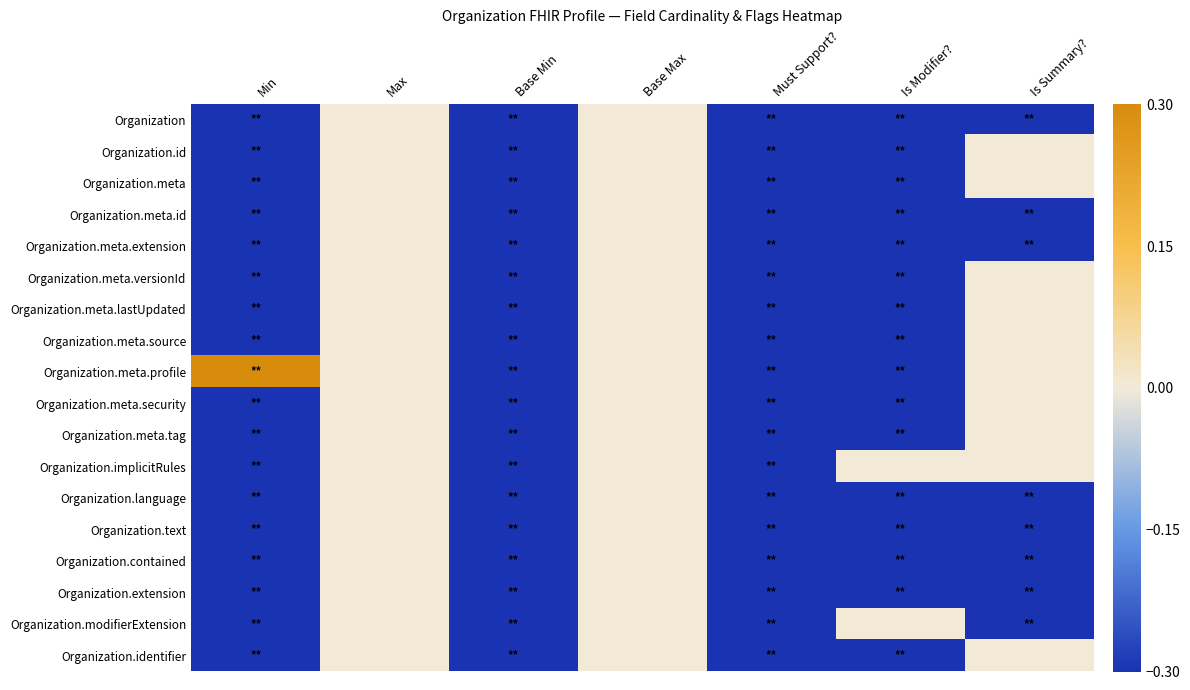

Which has a higher value, Must Support? or Is Modifier??

Must Support?